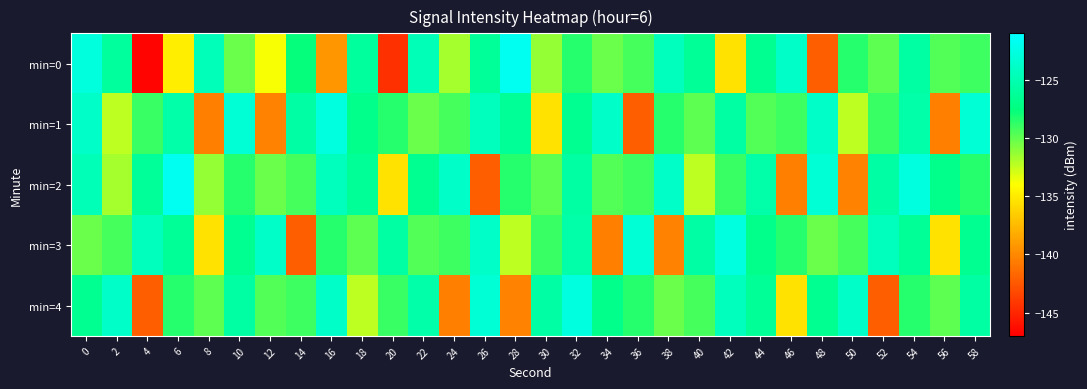

Reading left to right, list all the values displayed in this chart.

min=0: 0=-122.8	2=-126.0	4=-146.8	6=-134.9	8=-124.6	10=-130.2	12=-133.9	14=-127.7	16=-139.3	18=-126.0	20=-144.5	22=-124.7	24=-131.8	26=-126.3	28=-121.7	30=-131.3	32=-128.5	34=-130.2	36=-129.2	38=-124.4	40=-126.3	42=-135.5	44=-126.6	46=-123.8	48=-142.1	50=-128.5	52=-129.8	54=-125.7	56=-129.6	58=-129.1
min=1: 0=-123.8	2=-132.4	4=-128.9	6=-125.4	8=-140.5	10=-123.2	12=-140.3	14=-125.6	16=-122.7	18=-127.0	20=-128.5	22=-130.2	24=-129.2	26=-124.4	28=-126.3	30=-135.5	32=-126.6	34=-123.8	36=-142.1	38=-128.5	40=-129.8	42=-125.7	44=-129.6	46=-129.1	48=-123.8	50=-132.4	52=-128.9	54=-125.4	56=-140.5	58=-123.2
min=2: 0=-124.7	2=-131.8	4=-126.3	6=-121.7	8=-131.3	10=-128.5	12=-130.2	14=-129.2	16=-124.4	18=-126.3	20=-135.5	22=-126.6	24=-123.8	26=-142.1	28=-128.5	30=-129.8	32=-125.7	34=-129.6	36=-129.1	38=-123.8	40=-132.4	42=-128.9	44=-125.4	46=-140.5	48=-123.2	50=-140.3	52=-125.6	54=-122.7	56=-127.0	58=-128.5
min=3: 0=-130.2	2=-129.2	4=-124.4	6=-126.3	8=-135.5	10=-126.6	12=-123.8	14=-142.1	16=-128.5	18=-129.8	20=-125.7	22=-129.6	24=-129.1	26=-123.8	28=-132.4	30=-128.9	32=-125.4	34=-140.5	36=-123.2	38=-140.3	40=-125.6	42=-122.7	44=-127.0	46=-128.5	48=-130.2	50=-129.2	52=-124.4	54=-126.3	56=-135.5	58=-126.6
min=4: 0=-126.6	2=-123.8	4=-142.1	6=-128.5	8=-129.8	10=-125.7	12=-129.6	14=-129.1	16=-123.8	18=-132.4	20=-128.9	22=-125.4	24=-140.5	26=-123.2	28=-140.3	30=-125.6	32=-122.7	34=-127.0	36=-128.5	38=-130.2	40=-129.2	42=-124.4	44=-126.3	46=-135.5	48=-126.6	50=-123.8	52=-142.1	54=-128.5	56=-129.8	58=-125.7